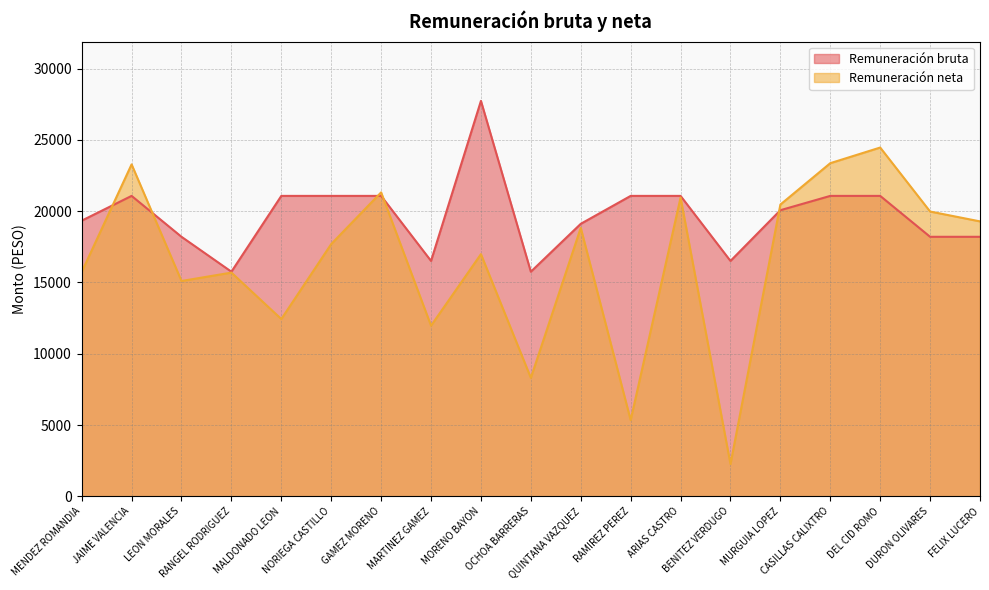

Which series ends up on top after the final intersection of Remuneración bruta and Remuneración neta?

Remuneración neta